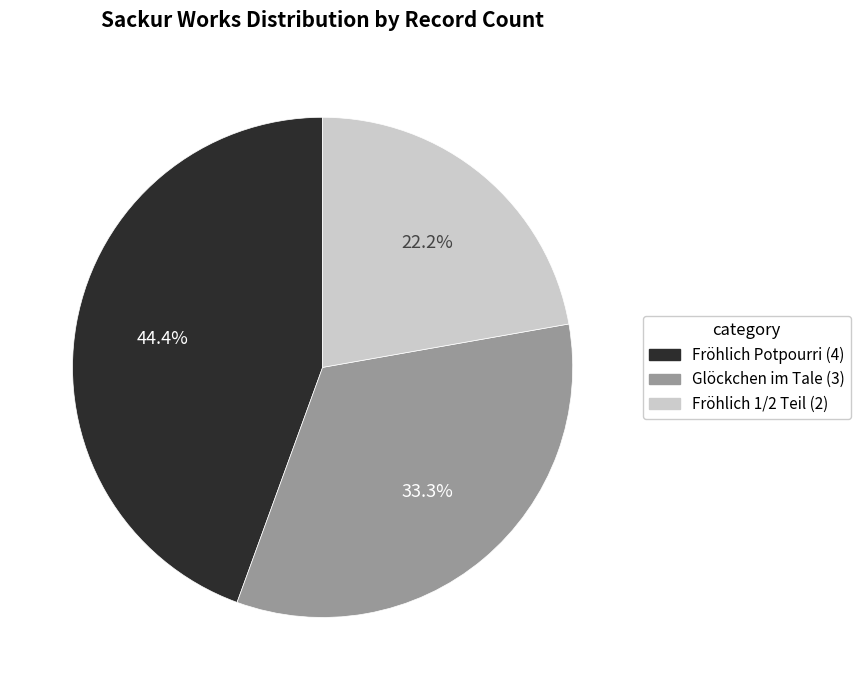

Does any single category account for the majority?

No